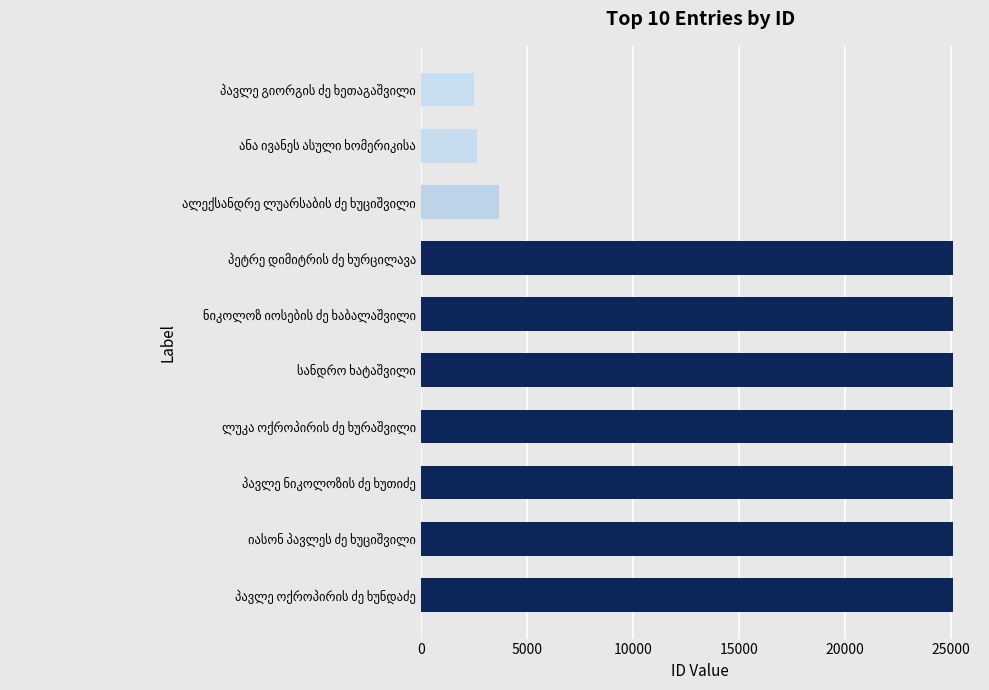

What is the average value?

18467